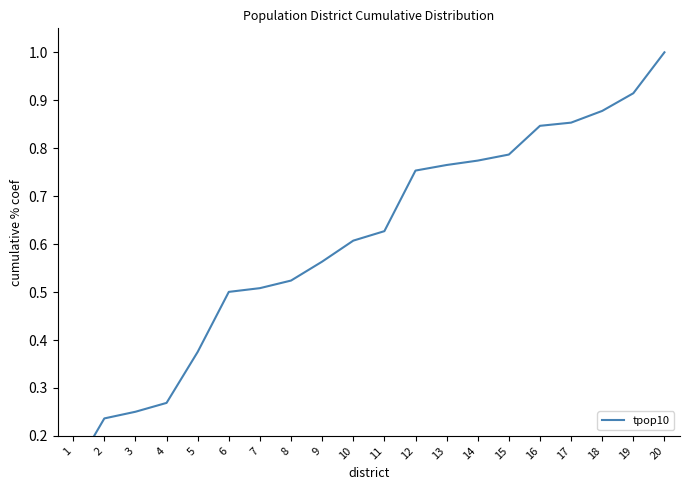

Rank the categories by value from highest to lowest.

20, 19, 18, 17, 16, 15, 14, 13, 12, 11, 10, 9, 8, 7, 6, 5, 4, 3, 2, 1